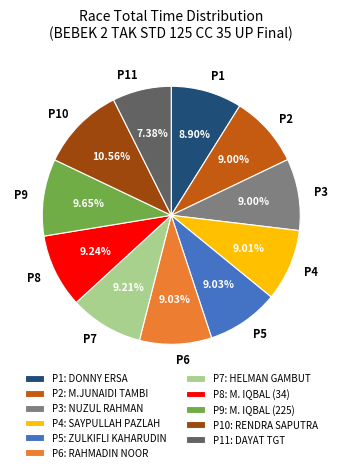

Do P5: ZULKIFLI KAHARUDIN and P9: M. IQBAL (225) together represent more than half of the pie?

No